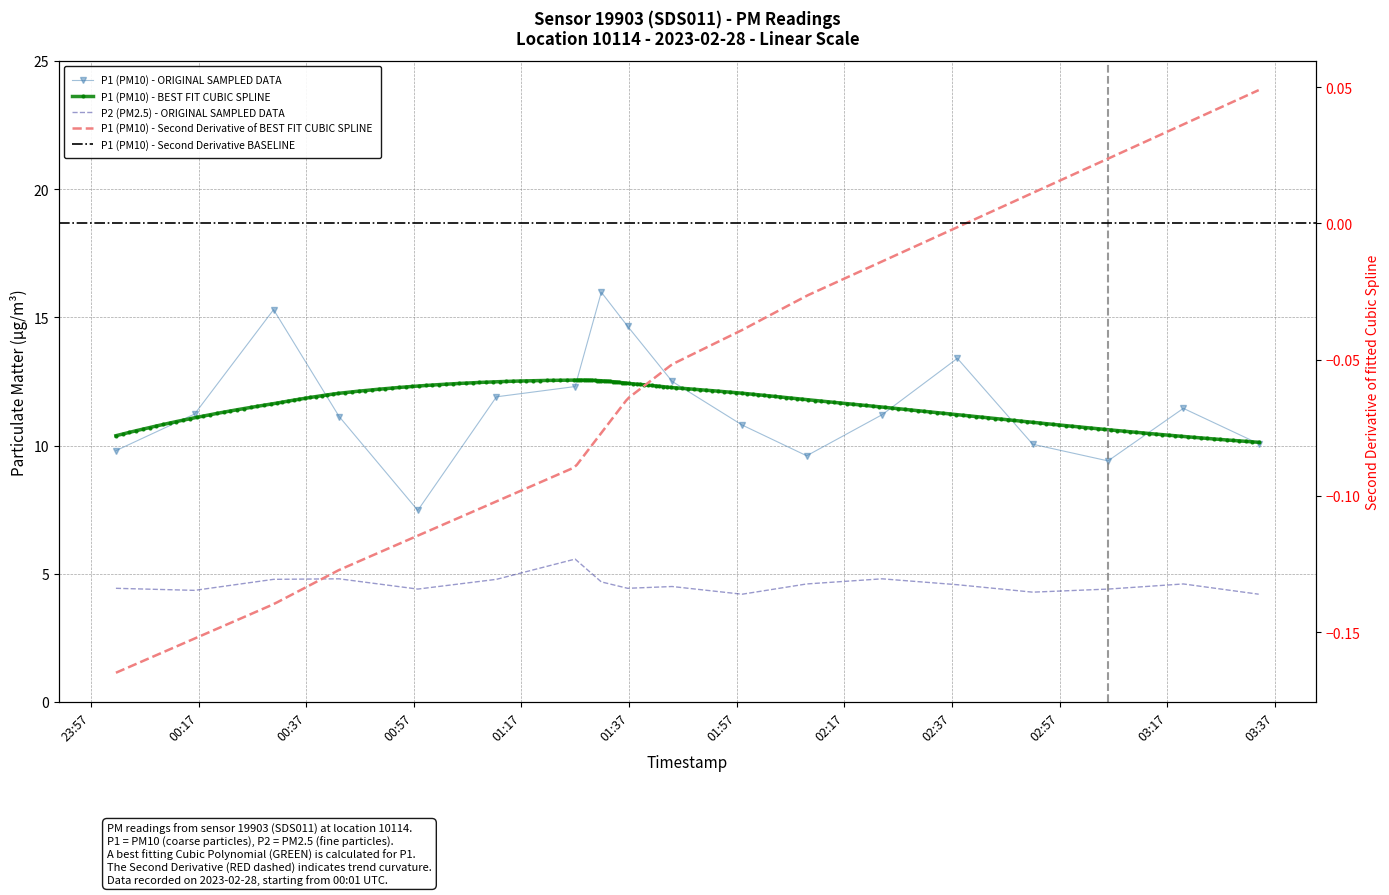

How many categories are shown in the chart?

18